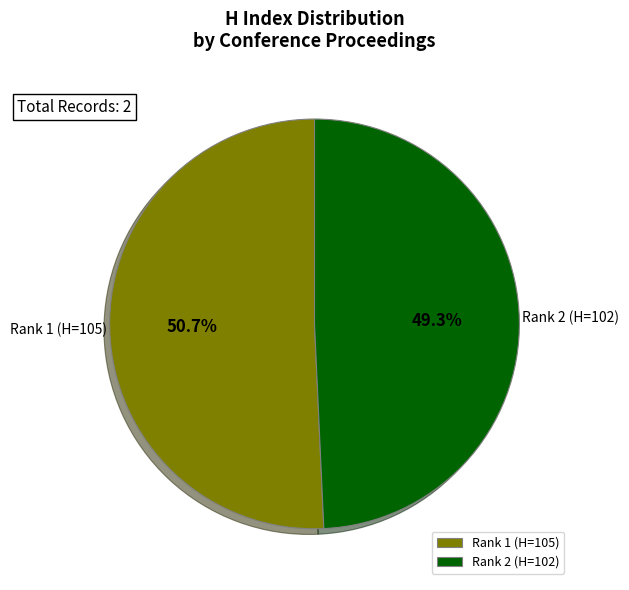

How many segments does this pie chart have?

2